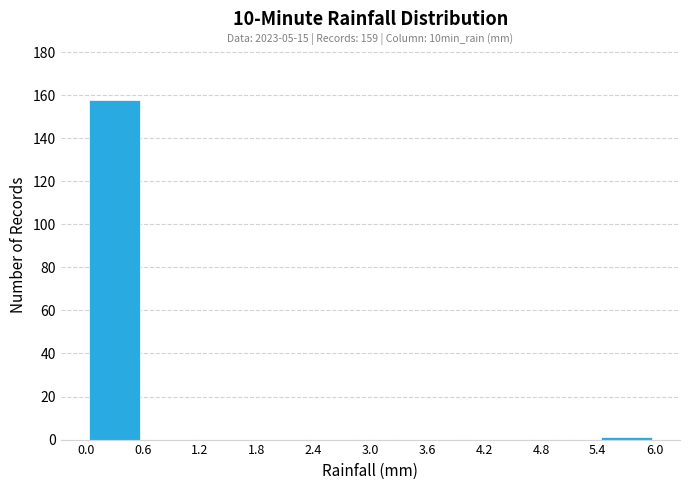

Which range on the x-axis has the tallest bar?

0.0 to 0.6